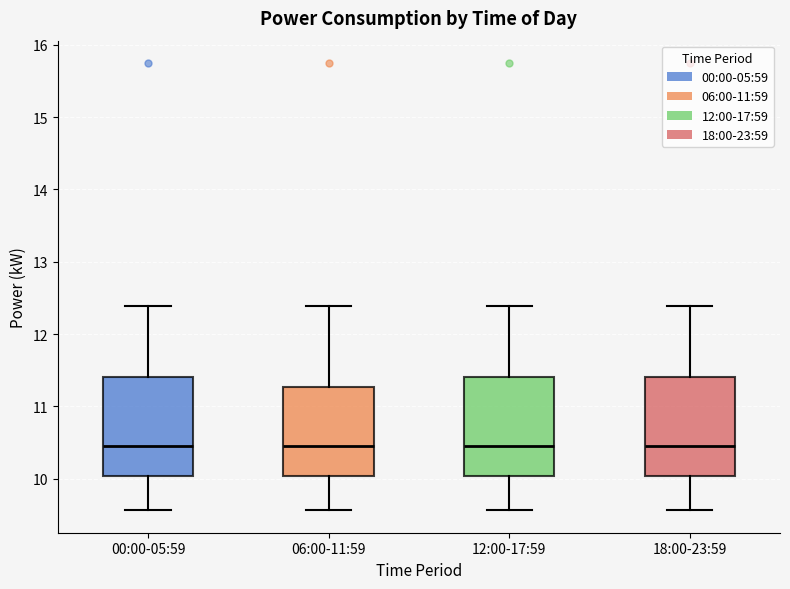

Reading left to right, read every box against the y-axis: the position of its median line, the range the box covers, and the ends of its whiskers. The values are not printed on the chart, so give them approximately, as read against the axis.

00:00-05:59: median 10.5, box 10.0 to 11.4, whiskers 9.6 to 12.4
06:00-11:59: median 10.5, box 10.0 to 11.3, whiskers 9.6 to 12.4
12:00-17:59: median 10.5, box 10.0 to 11.4, whiskers 9.6 to 12.4
18:00-23:59: median 10.5, box 10.0 to 11.4, whiskers 9.6 to 12.4